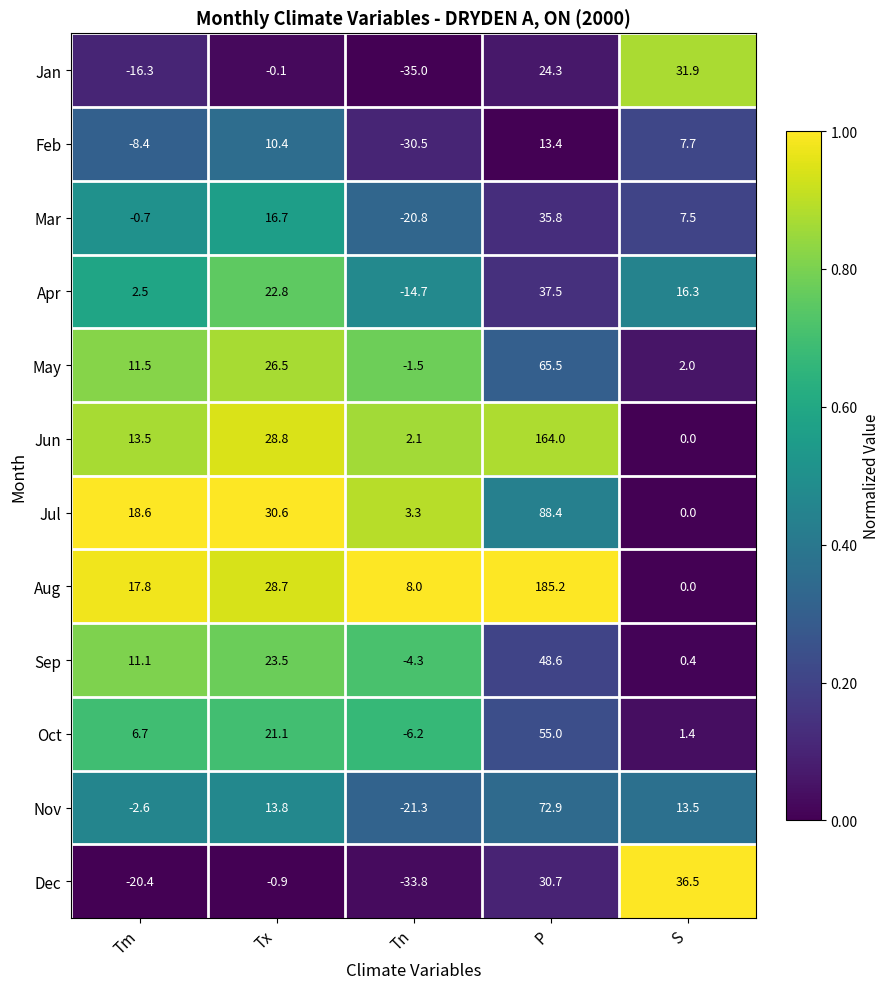

The value of Oct at Tn is -6.2. True or false?

True